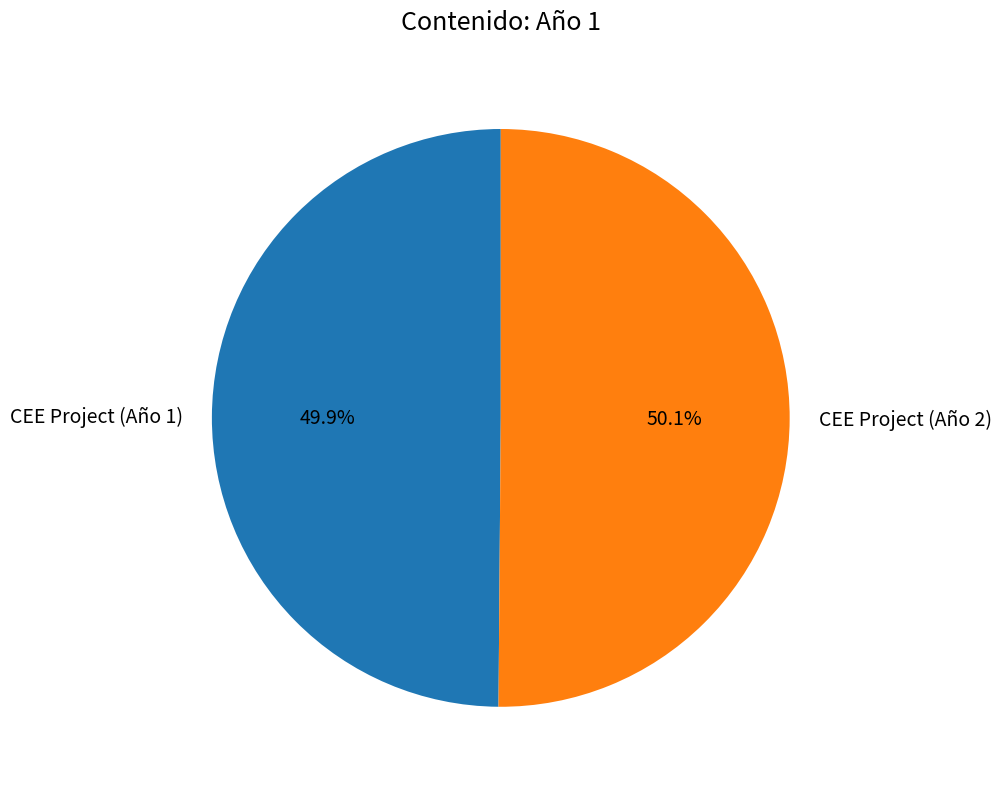

What is the ratio of the value at CEE Project (Año 1) to the value at CEE Project (Año 2)?

1.0